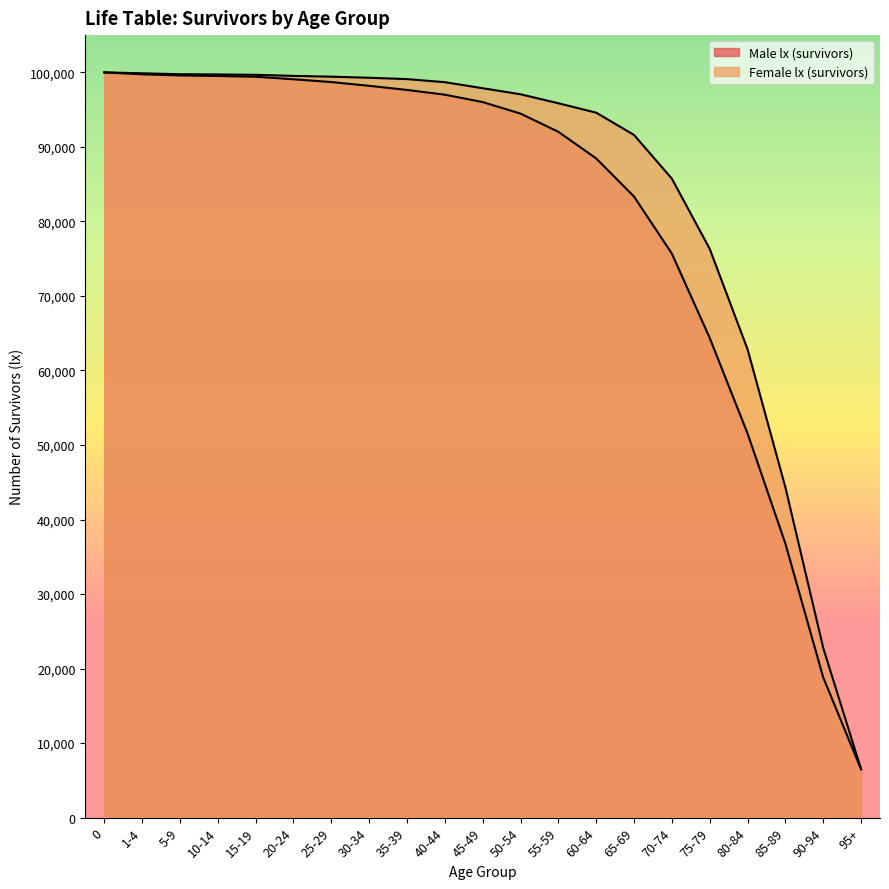

Which series changed the most between 5-9 and 25-29?

Male lx (survivors)